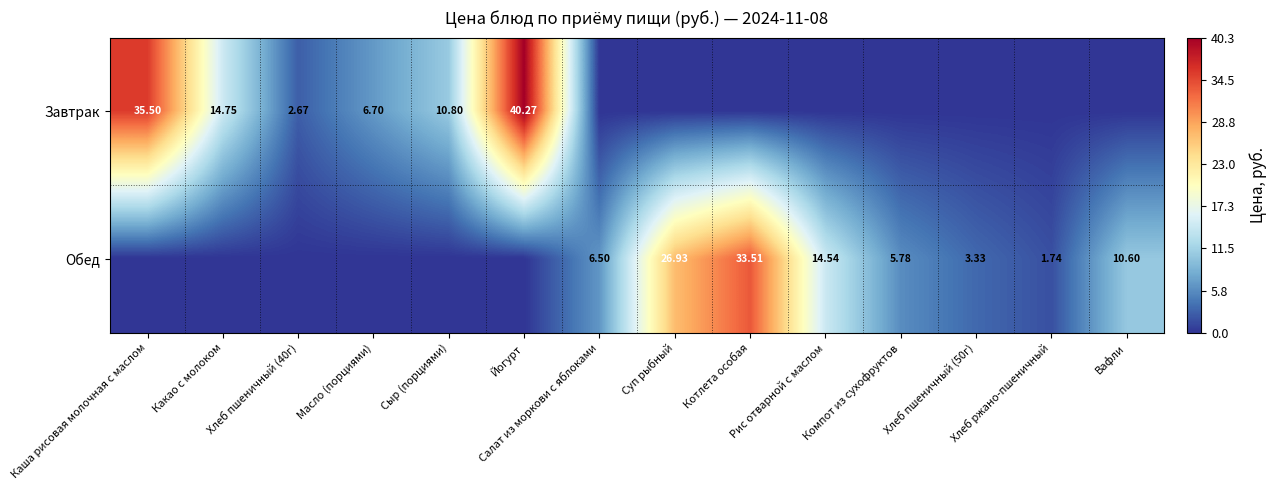

What is the sum of all Завтрак values?

110.7